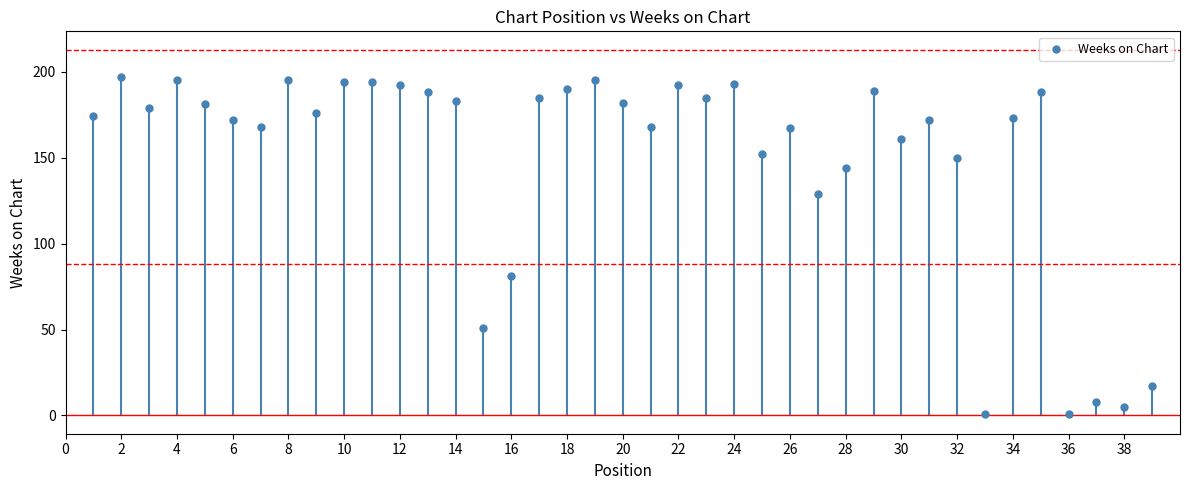

What Y value in the scatter plot is closest to 99?

81